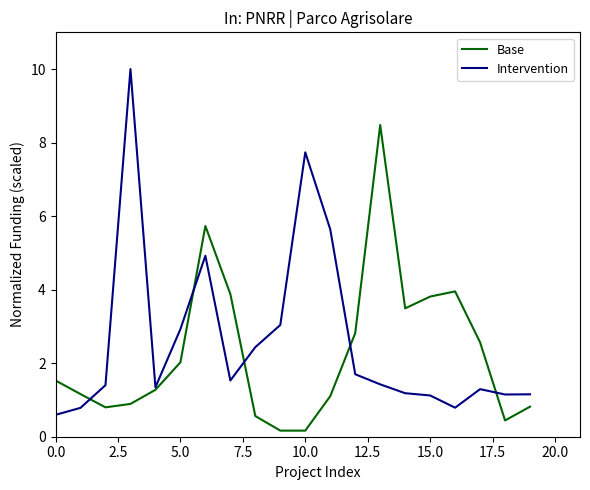

Rank the series by their maximum value, from highest to lowest.

Intervention, Base